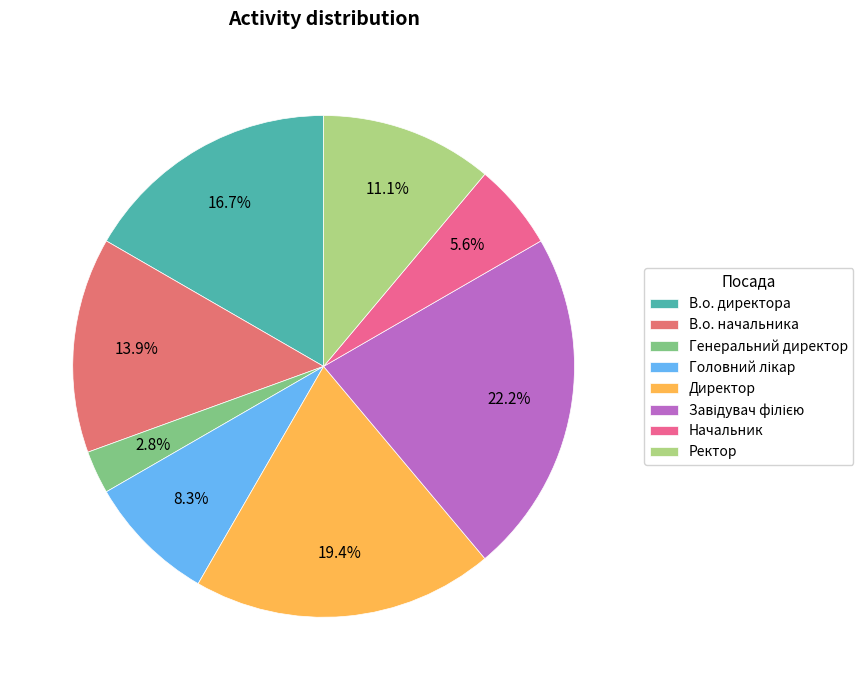

The В.о. начальника slice represents 14% of the pie. True or false?

True